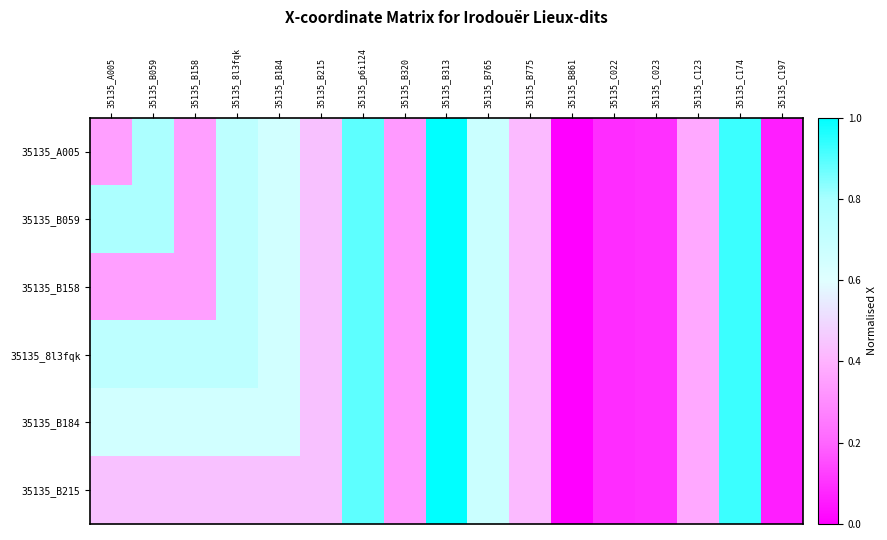

Reading left to right, transcribe all the data shown in this chart.

35135_A005: 35135_A005=0.4	35135_B059=0.8	35135_B158=0.3	35135_8l3fqk=0.7	35135_B184=0.7	35135_B215=0.4	35135_p6i124=0.9	35135_B320=0.3	35135_B313=1.0	35135_B765=0.7	35135_B775=0.4	35135_B861=0.0	35135_C022=0.1	35135_C023=0.1	35135_C123=0.4	35135_C174=0.9	35135_C197=0.1
35135_B059: 35135_A005=0.8	35135_B059=0.8	35135_B158=0.3	35135_8l3fqk=0.7	35135_B184=0.7	35135_B215=0.4	35135_p6i124=0.9	35135_B320=0.3	35135_B313=1.0	35135_B765=0.7	35135_B775=0.4	35135_B861=0.0	35135_C022=0.1	35135_C023=0.1	35135_C123=0.4	35135_C174=0.9	35135_C197=0.1
35135_B158: 35135_A005=0.3	35135_B059=0.3	35135_B158=0.3	35135_8l3fqk=0.7	35135_B184=0.7	35135_B215=0.4	35135_p6i124=0.9	35135_B320=0.3	35135_B313=1.0	35135_B765=0.7	35135_B775=0.4	35135_B861=0.0	35135_C022=0.1	35135_C023=0.1	35135_C123=0.4	35135_C174=0.9	35135_C197=0.1
35135_8l3fqk: 35135_A005=0.7	35135_B059=0.7	35135_B158=0.7	35135_8l3fqk=0.7	35135_B184=0.7	35135_B215=0.4	35135_p6i124=0.9	35135_B320=0.3	35135_B313=1.0	35135_B765=0.7	35135_B775=0.4	35135_B861=0.0	35135_C022=0.1	35135_C023=0.1	35135_C123=0.4	35135_C174=0.9	35135_C197=0.1
35135_B184: 35135_A005=0.7	35135_B059=0.7	35135_B158=0.7	35135_8l3fqk=0.7	35135_B184=0.7	35135_B215=0.4	35135_p6i124=0.9	35135_B320=0.3	35135_B313=1.0	35135_B765=0.7	35135_B775=0.4	35135_B861=0.0	35135_C022=0.1	35135_C023=0.1	35135_C123=0.4	35135_C174=0.9	35135_C197=0.1
35135_B215: 35135_A005=0.4	35135_B059=0.4	35135_B158=0.4	35135_8l3fqk=0.4	35135_B184=0.4	35135_B215=0.4	35135_p6i124=0.9	35135_B320=0.3	35135_B313=1.0	35135_B765=0.7	35135_B775=0.4	35135_B861=0.0	35135_C022=0.1	35135_C023=0.1	35135_C123=0.4	35135_C174=0.9	35135_C197=0.1